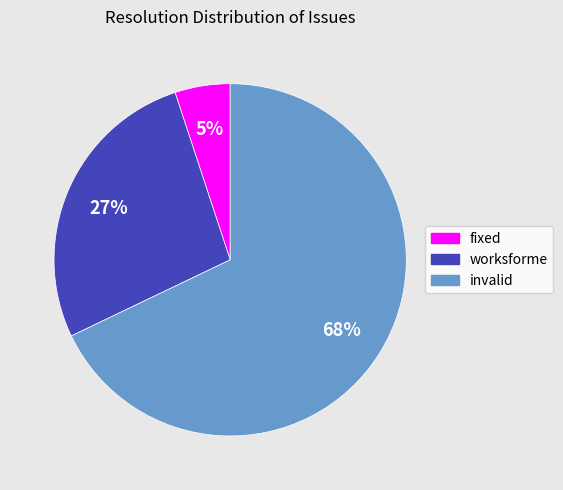

True or false: invalid accounts for 57% of the total.

False